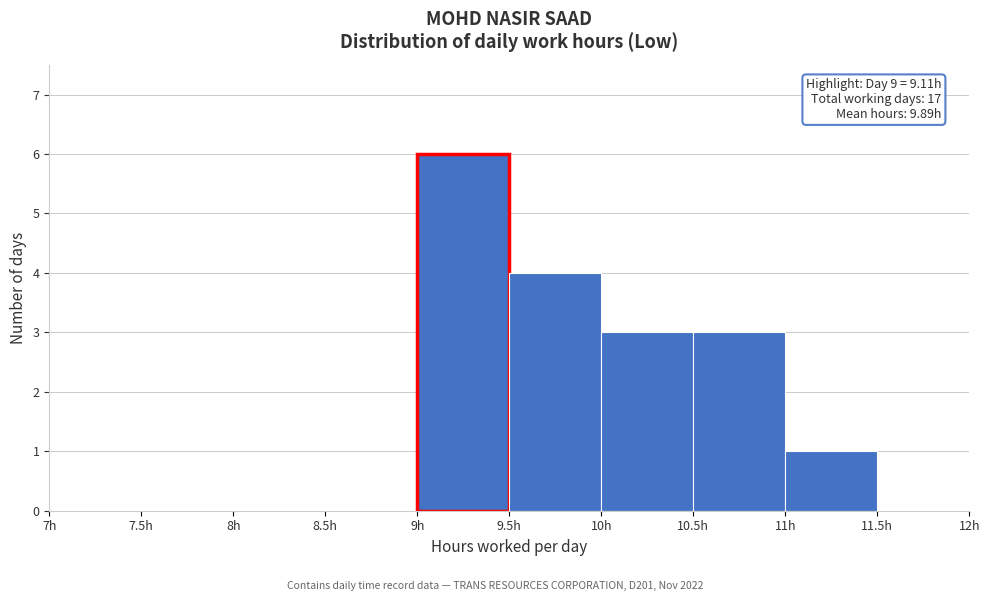

Over which range of the x-axis is the bar tallest?

9.0 to 9.5